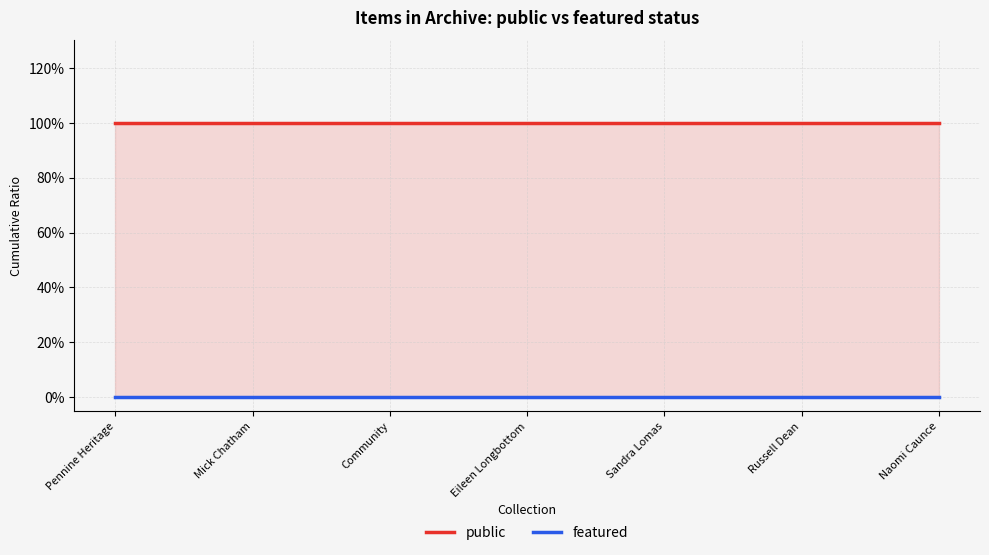

What is the value of the public point at the 7th from the left?

1